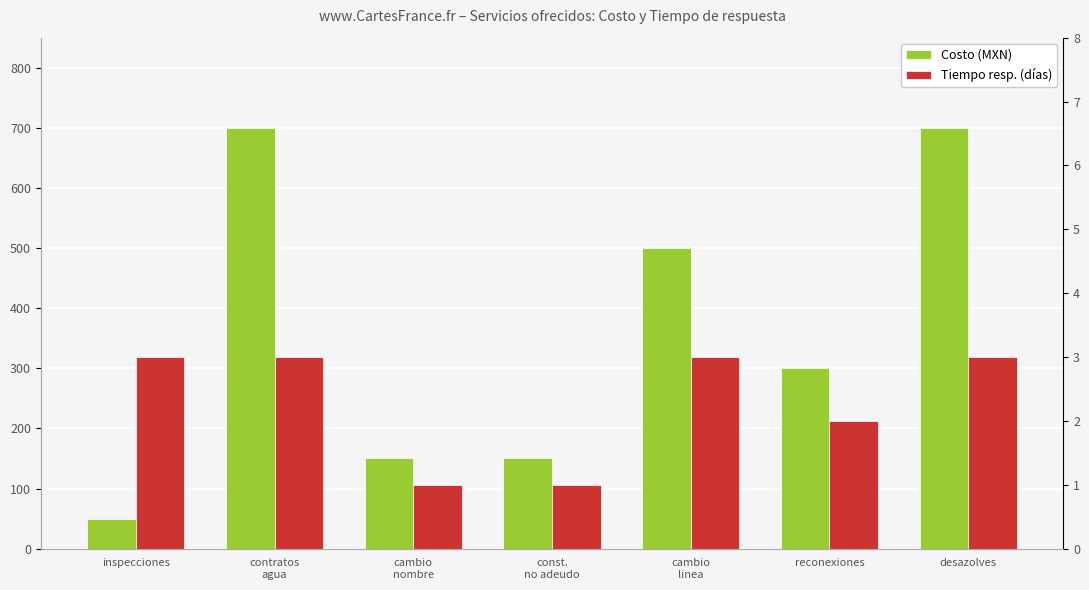

Between contratos
agua and cambio
nombre, which is larger?

contratos
agua